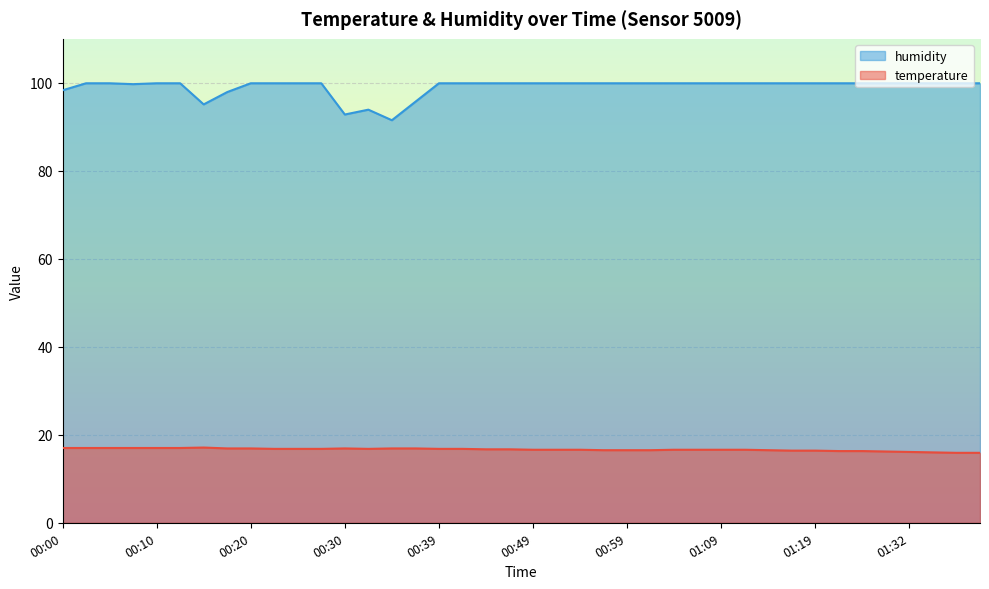

True or false: temperature and humidity cross at least once.

False